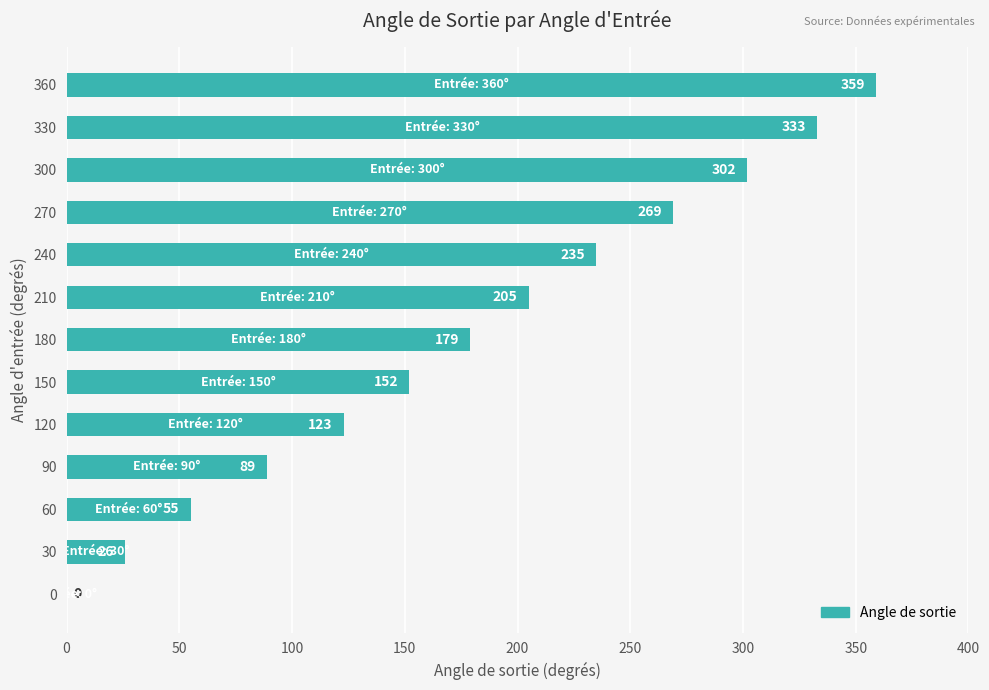

What is the average value?

179